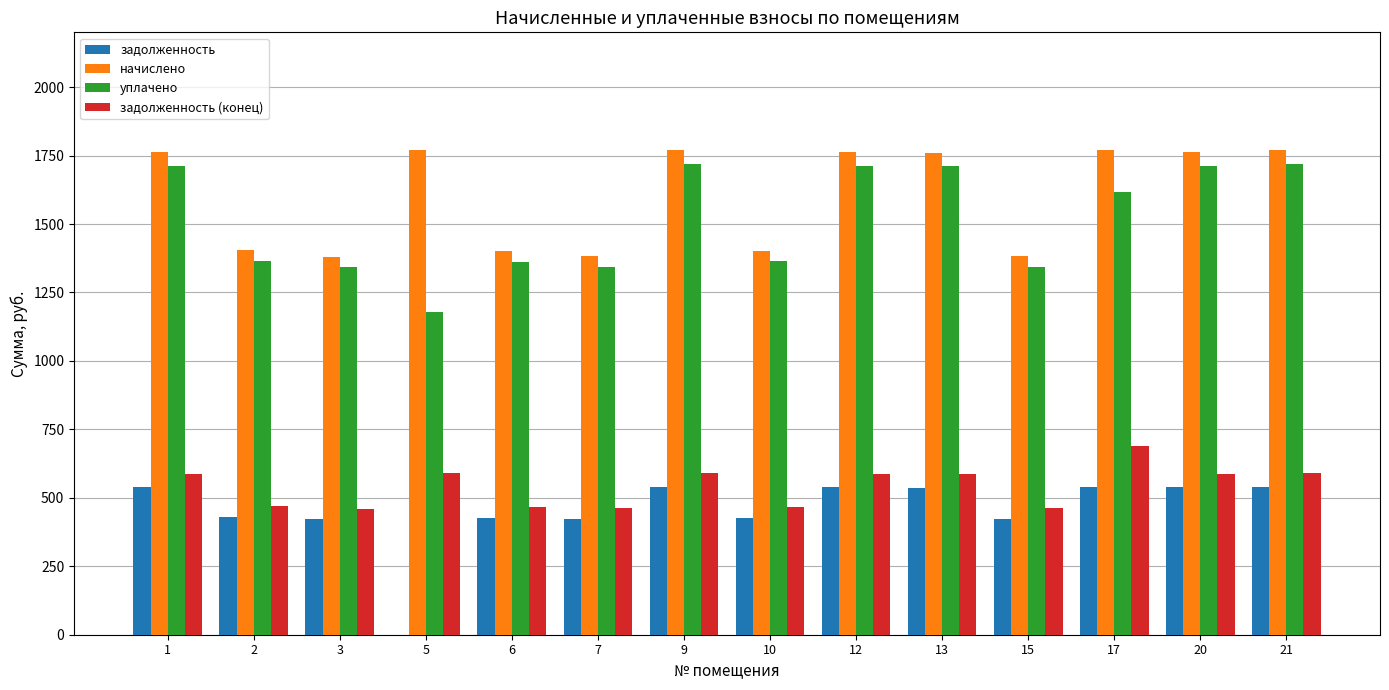

What is the sum of all задолженность values?

6317.6